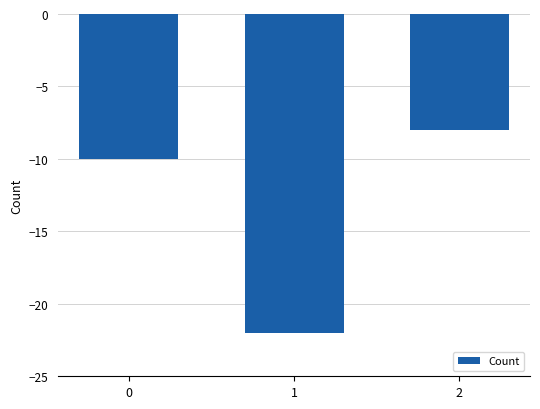

Reading right to left, what are all the values shown in this chart?

2=-8	1=-22	0=-10